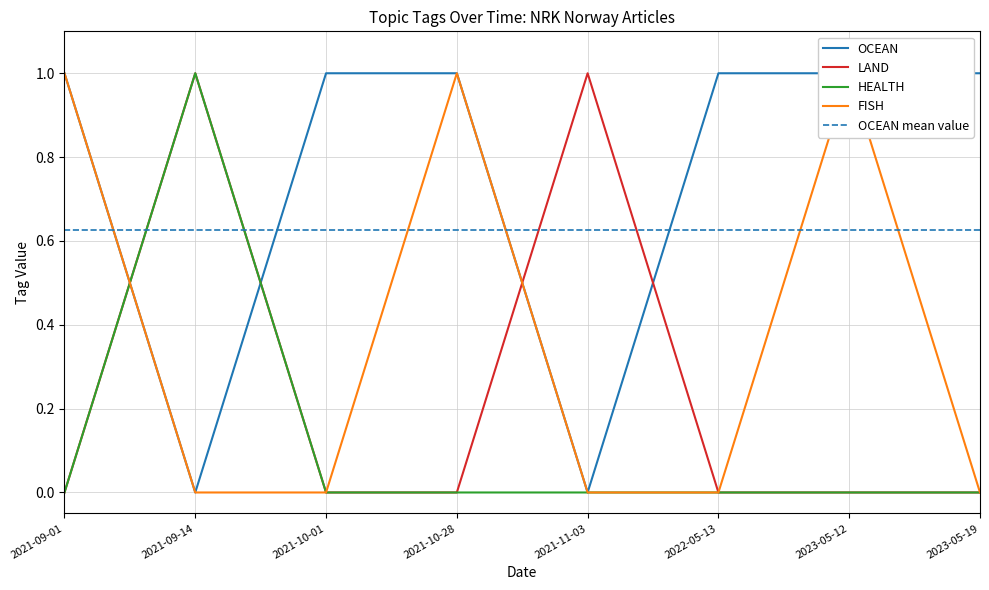

Which series has the largest range (max minus min)?

OCEAN